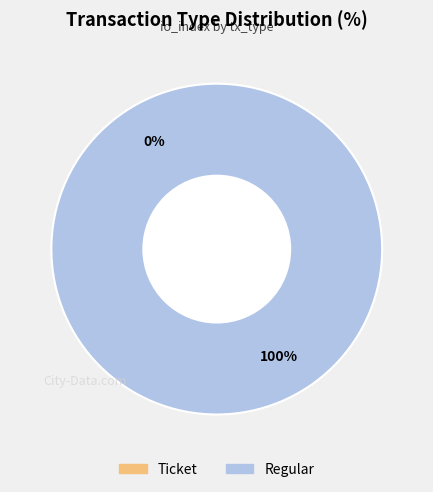

How many slices are in this pie chart?

2